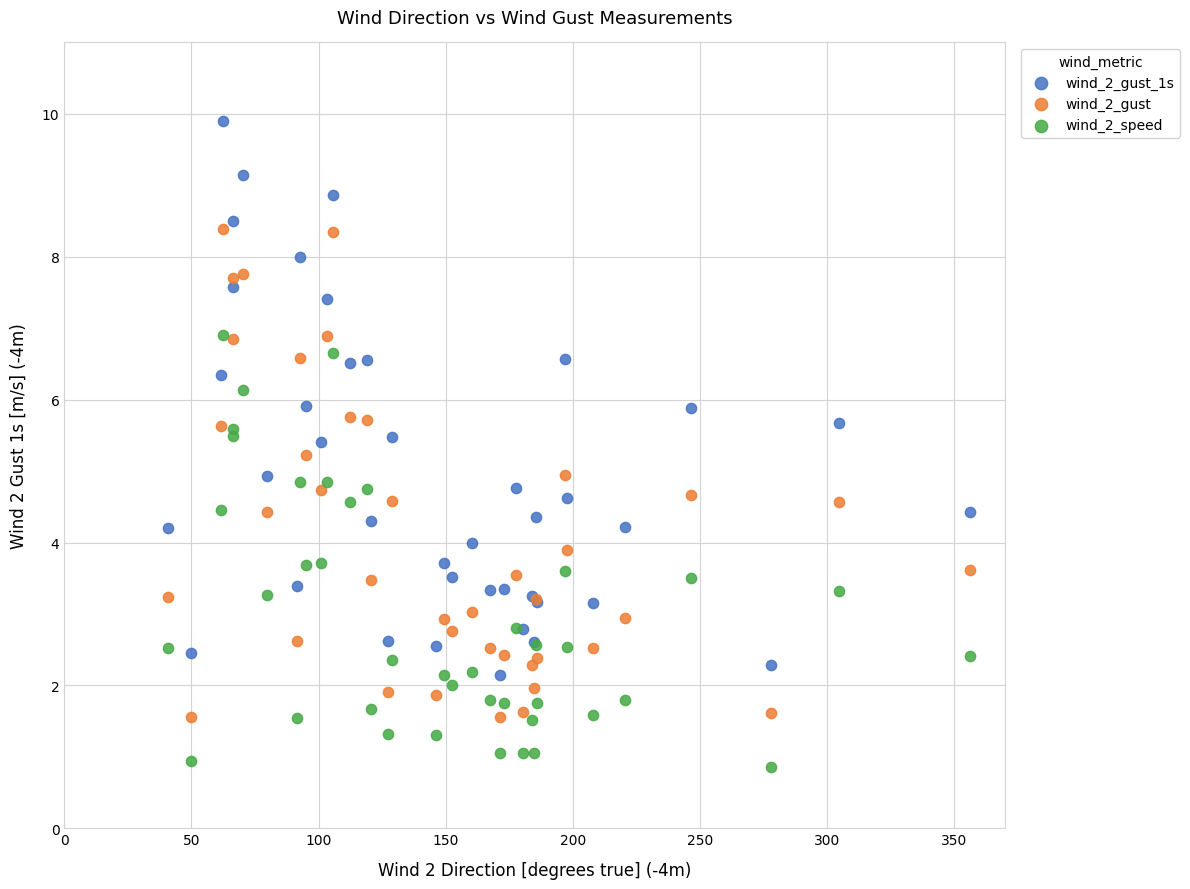

Which series reaches the maximum Y coordinate?

wind_2_gust_1s